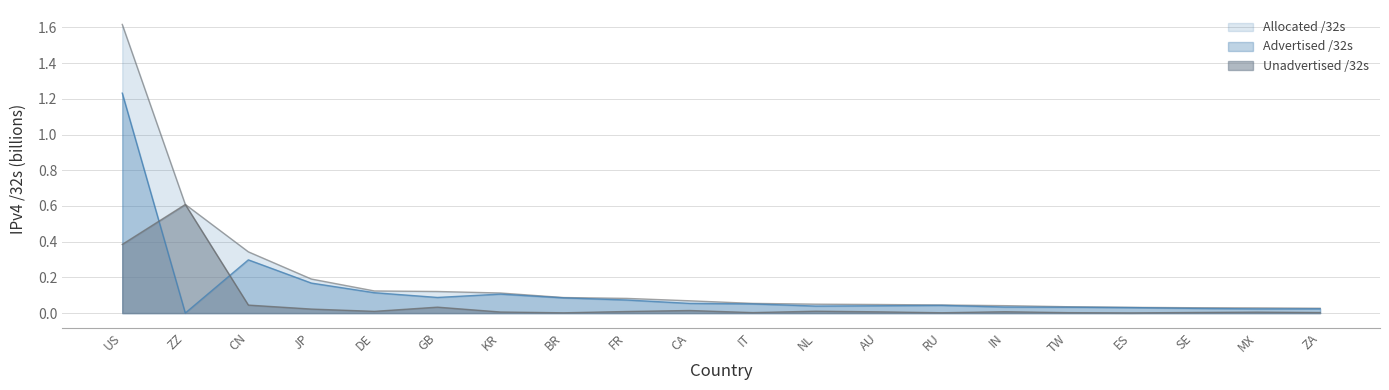

Which label corresponds to the largest value in the chart?

US